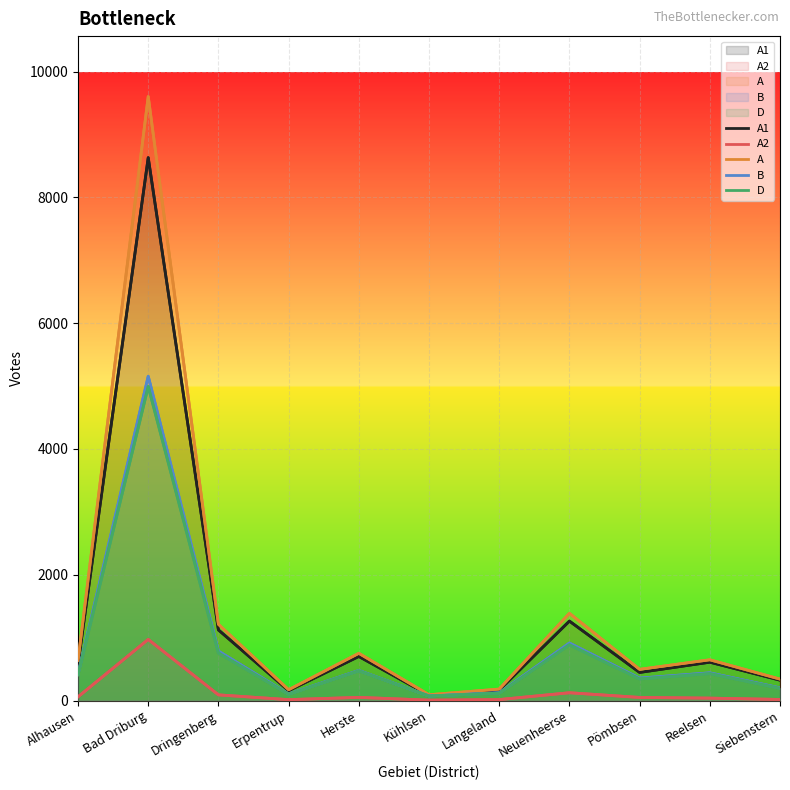

At which category is the sum across all series the highest?

Bad Driburg